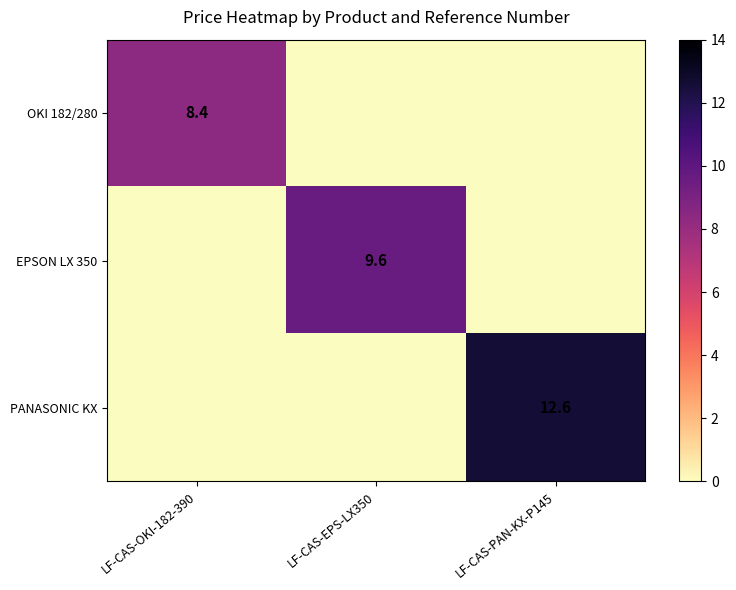

What is the sum of the PANASONIC KX values at LF-CAS-PAN-KX-P145 and LF-CAS-OKI-182-390?

12.6